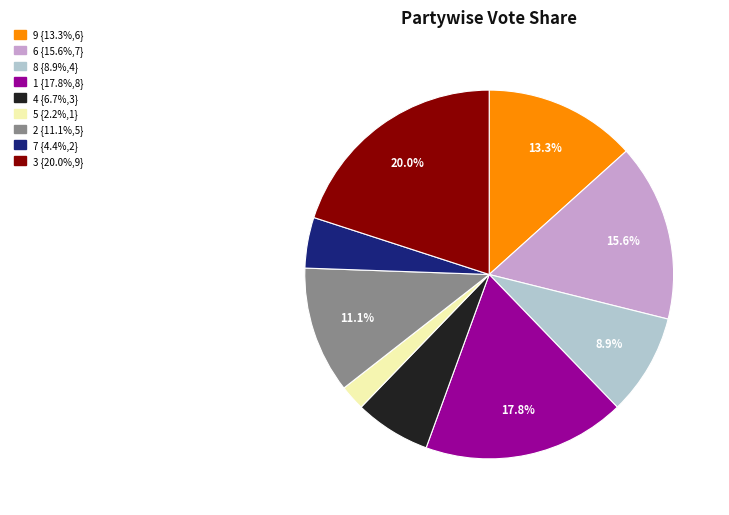

True or false: 2 accounts for 20% of the total.

False